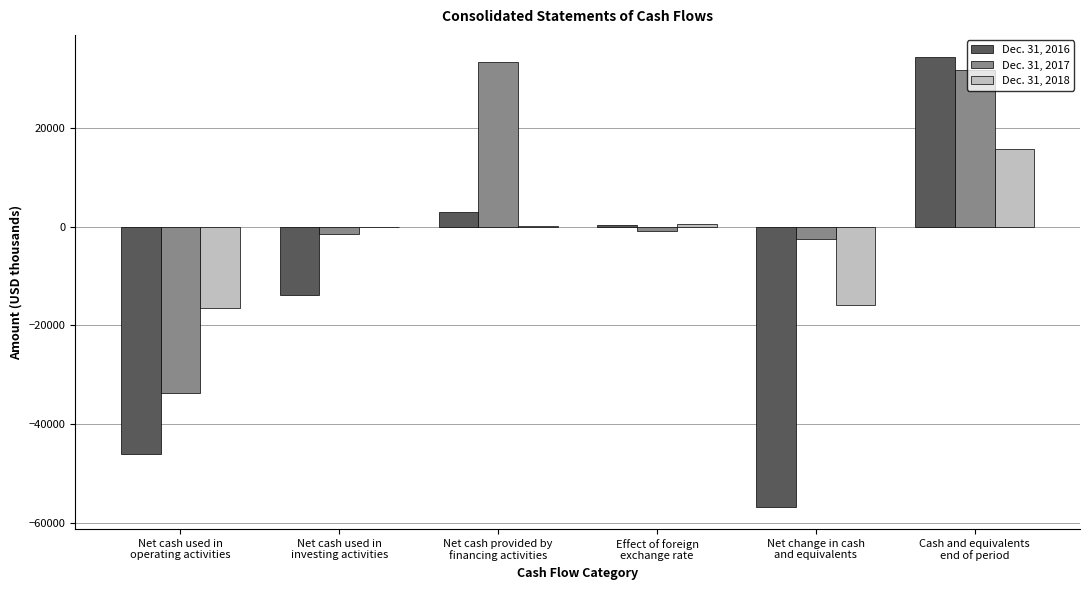

Which series has the largest total across all categories?

Dec. 31, 2017